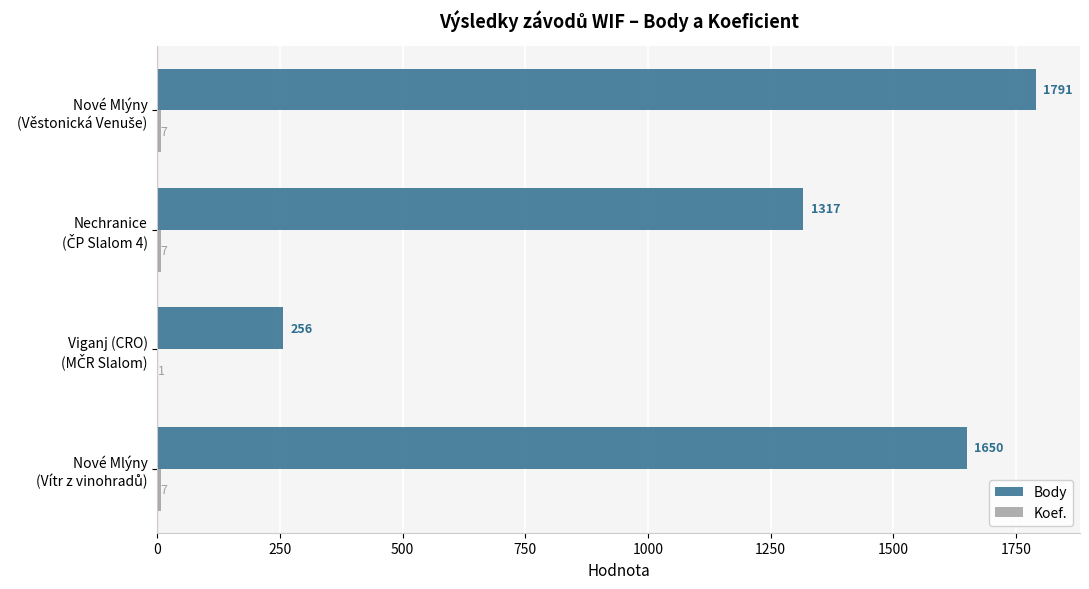

Which series has the largest total across all categories?

Body